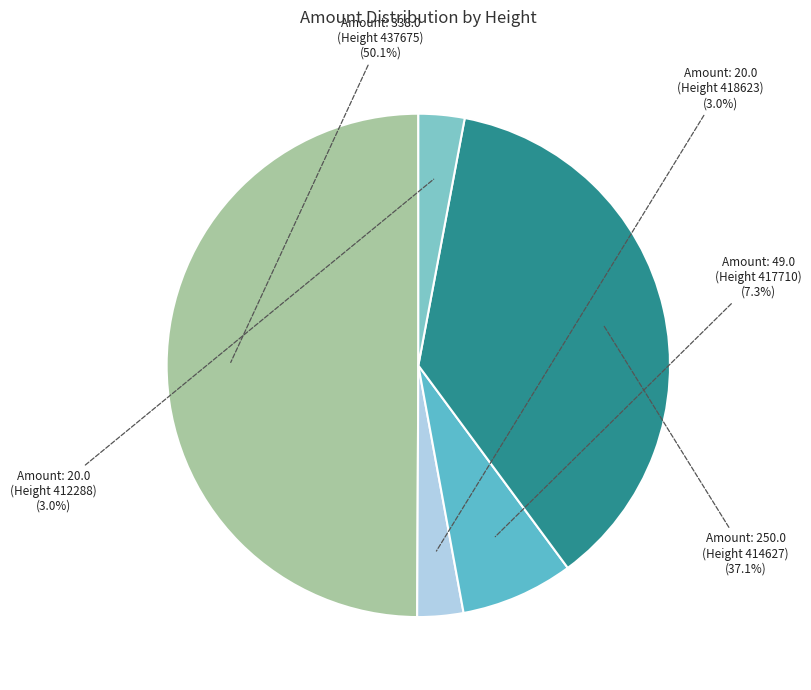

What is the smallest slice in the pie chart?

20.0 (Height 418623)